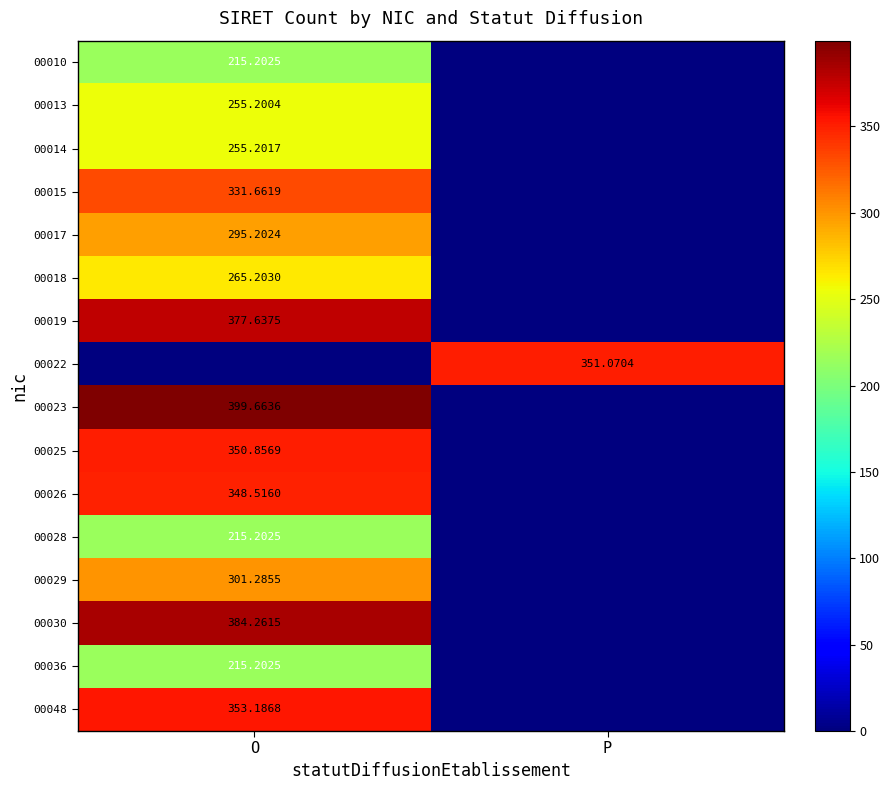

Is the value of 00014 at O greater than the value of 00022 at P?

No